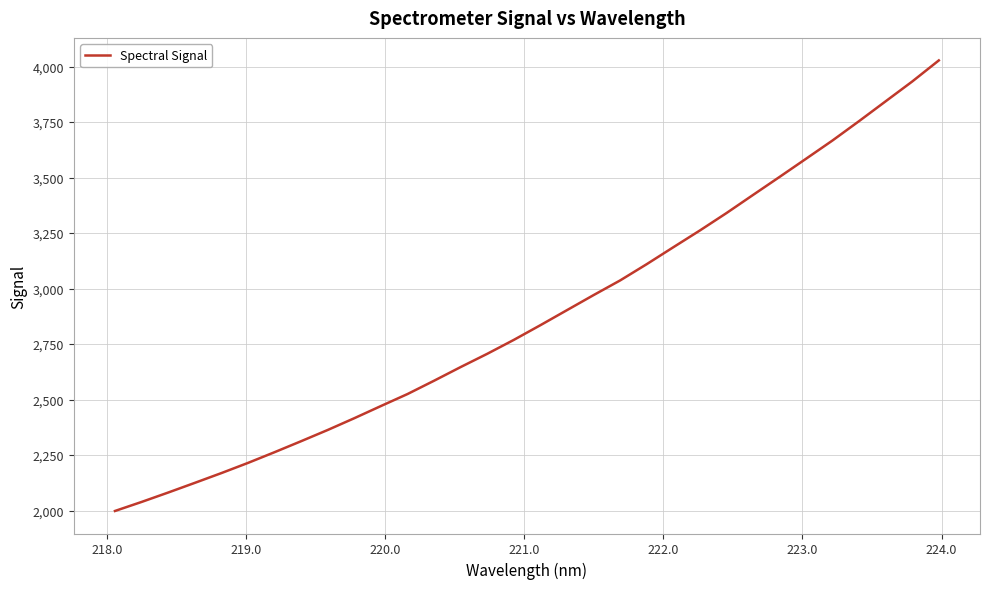

What is the maximum value shown in the chart?

4027.4